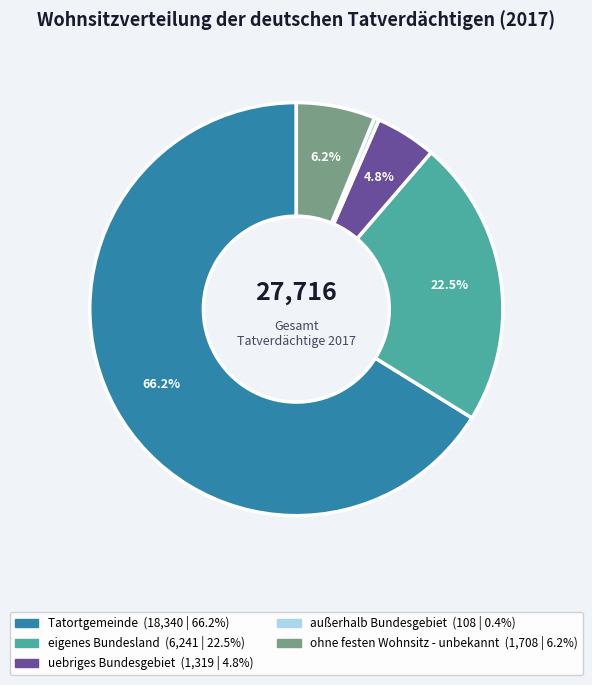

To the nearest percent, what is the average slice percentage?

20%